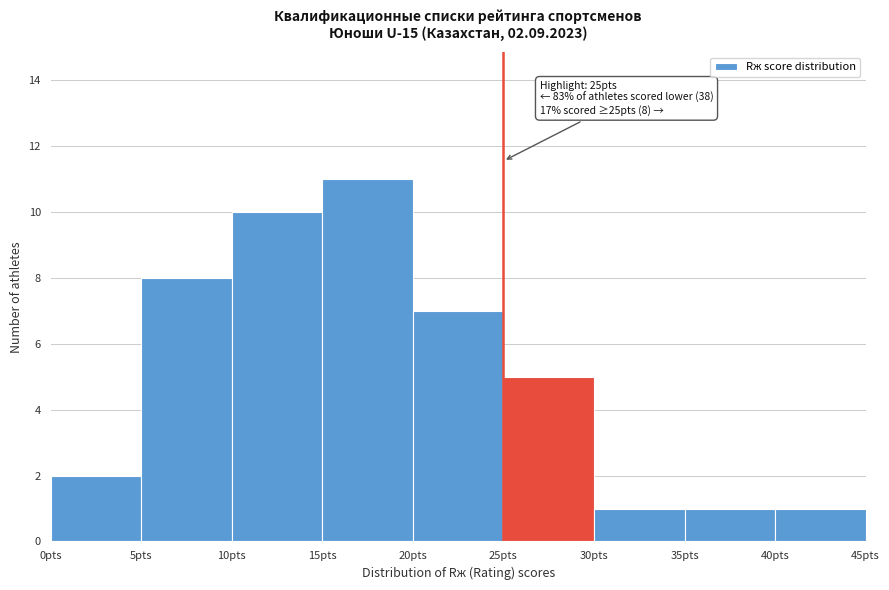

Which range on the x-axis has the tallest bar?

15 to 20